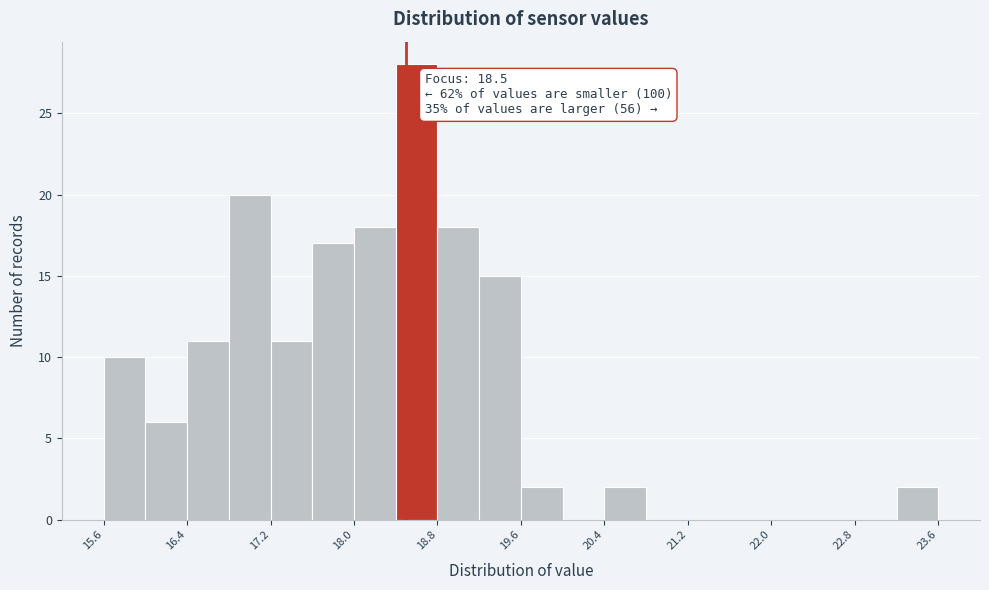

Which range on the x-axis has the tallest bar?

18.4 to 18.8